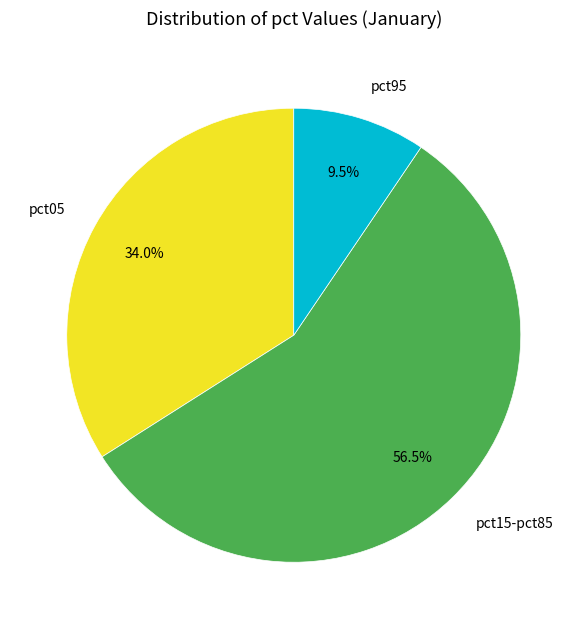

To the nearest percent, what is the average slice percentage?

33%